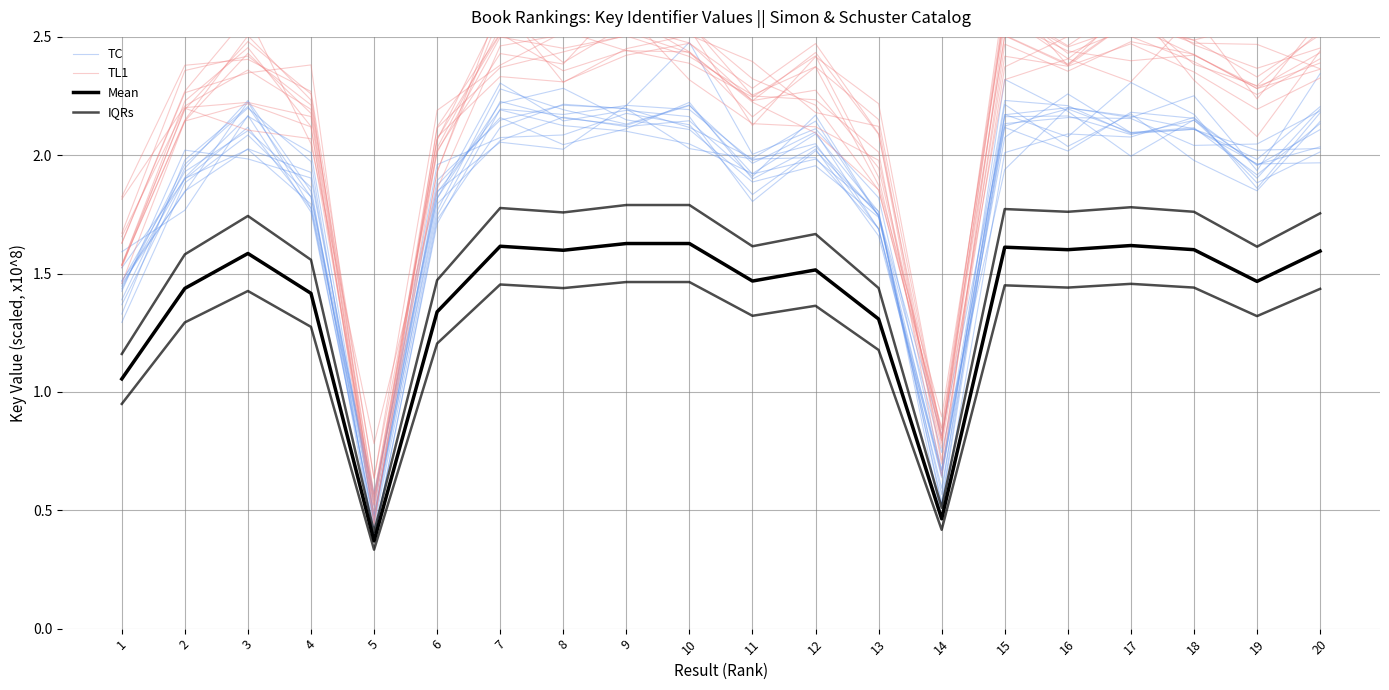

At which category does TC reach its first local peak?

3